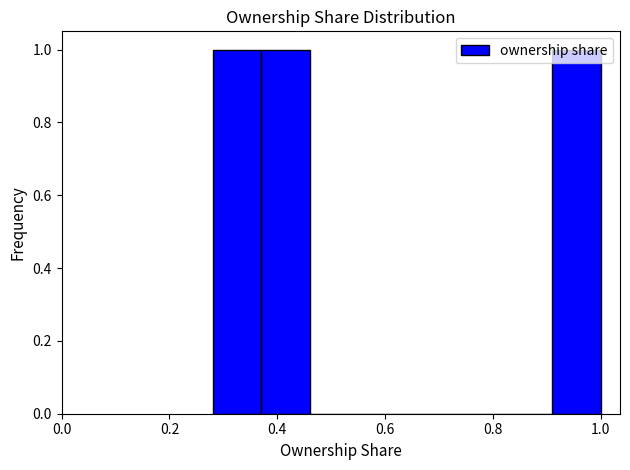

What is the height of the bar covering 0.28 to 0.38 on the x-axis? Neither the bar edges nor the heights are printed on the chart, so give them approximately, as read against the axes.

1